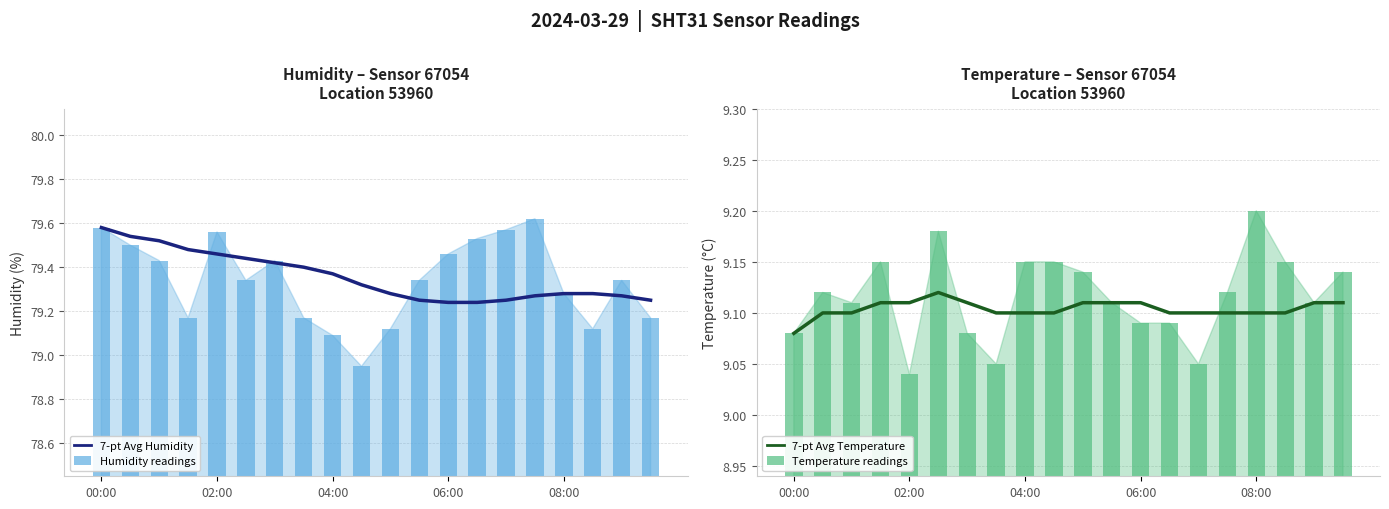

Is the value of Humidity readings at 17 greater than the value of 7-pt Avg Humidity at 18?

No